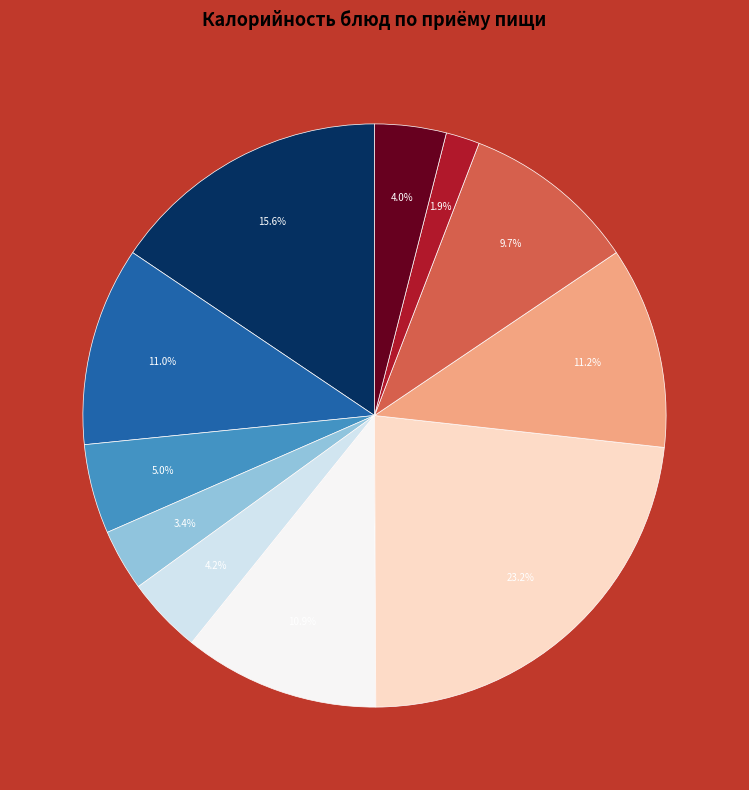

Is there a majority slice in this chart?

No